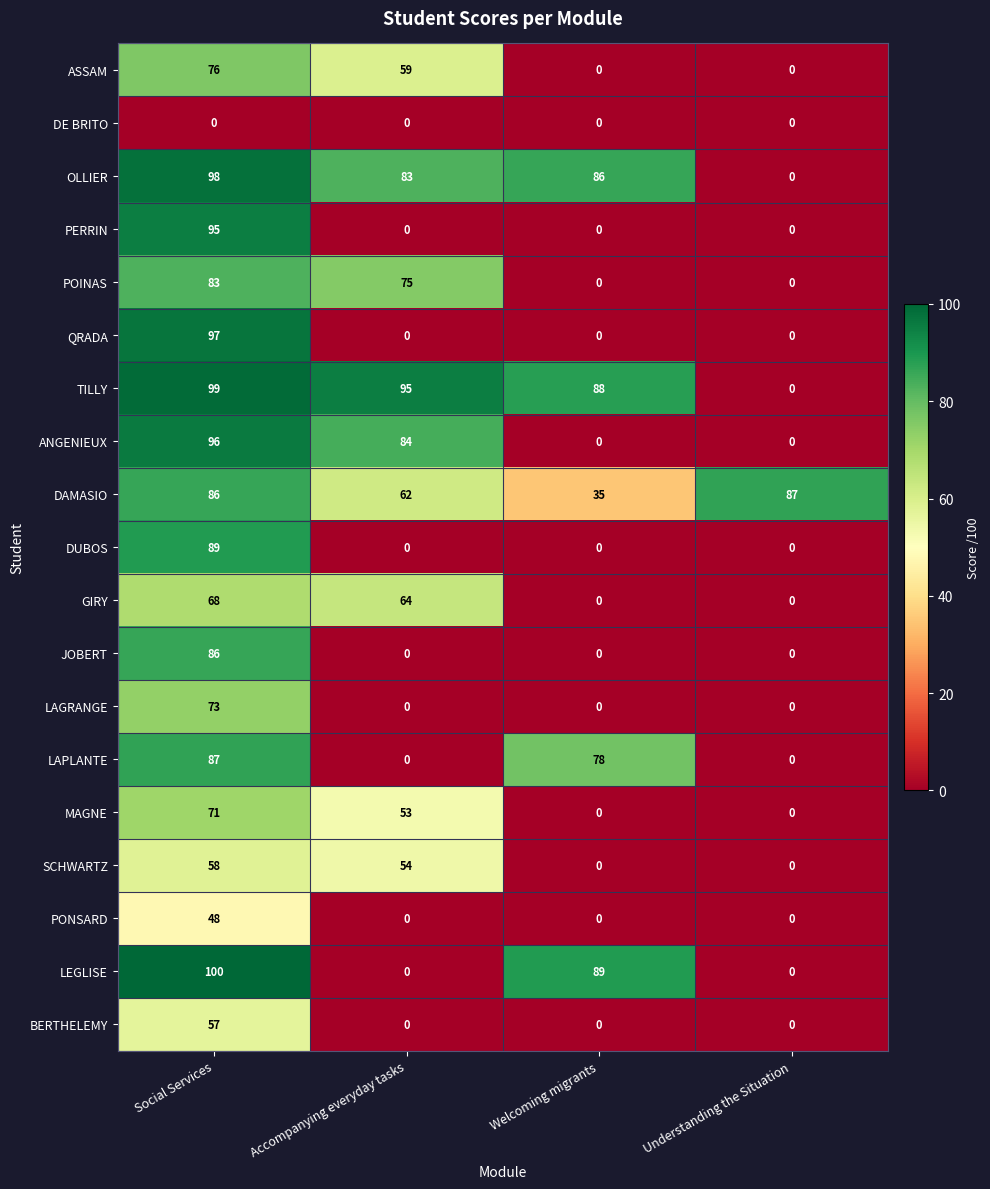

The value of PONSARD at Social Services is 48. True or false?

True